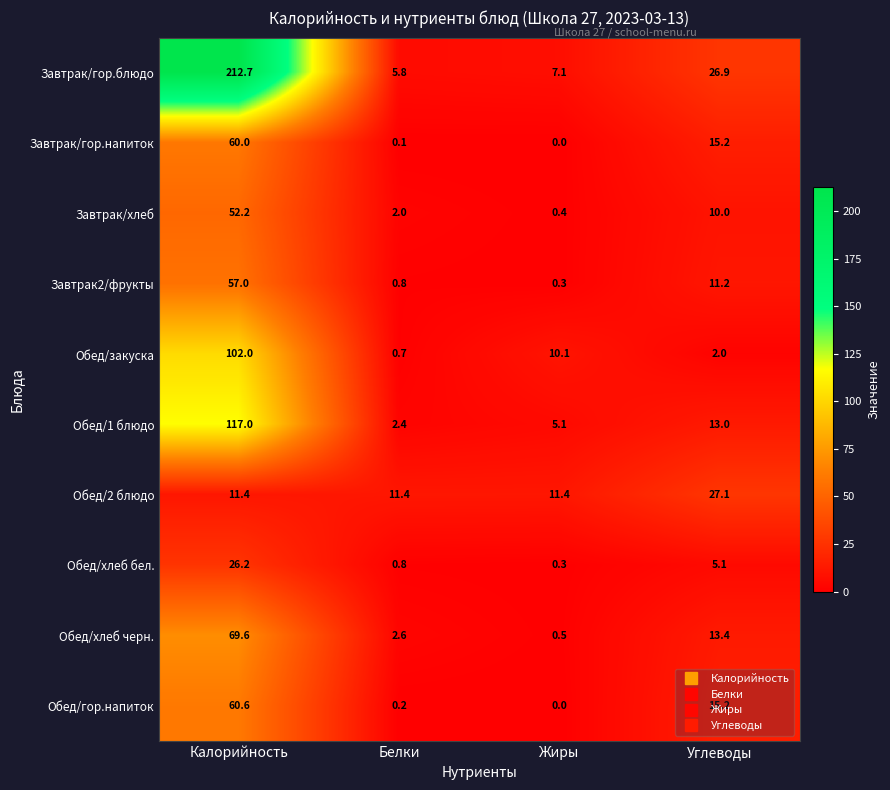

Count the number of data series in this chart.

10